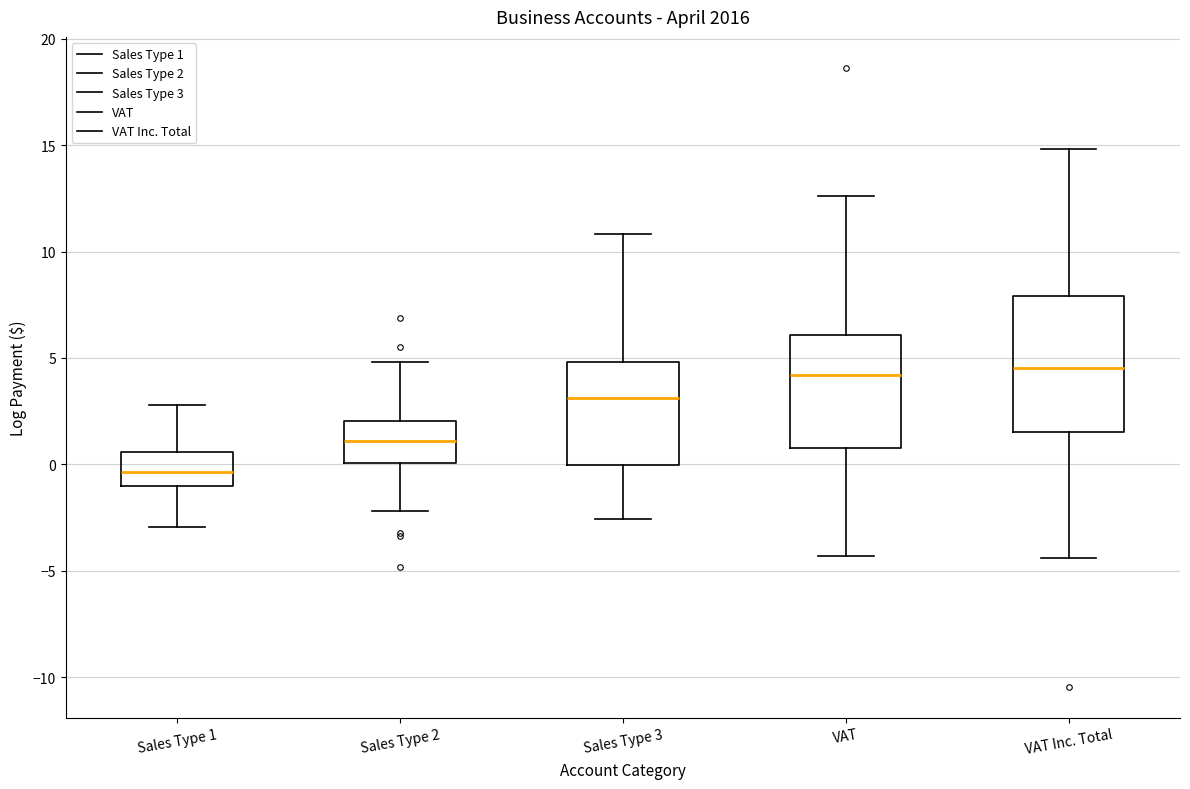

Which box's median line is the lowest?

Sales Type 1